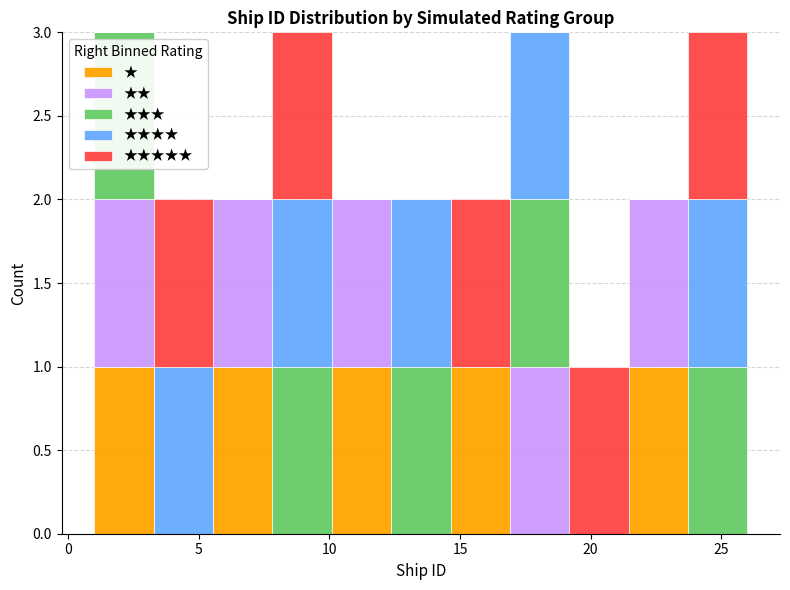

What is the total height of the stacked bar covering 3.5 to 5.5 on the x-axis? Neither the bar edges nor the heights are printed on the chart, so give them approximately, as read against the axes.

2